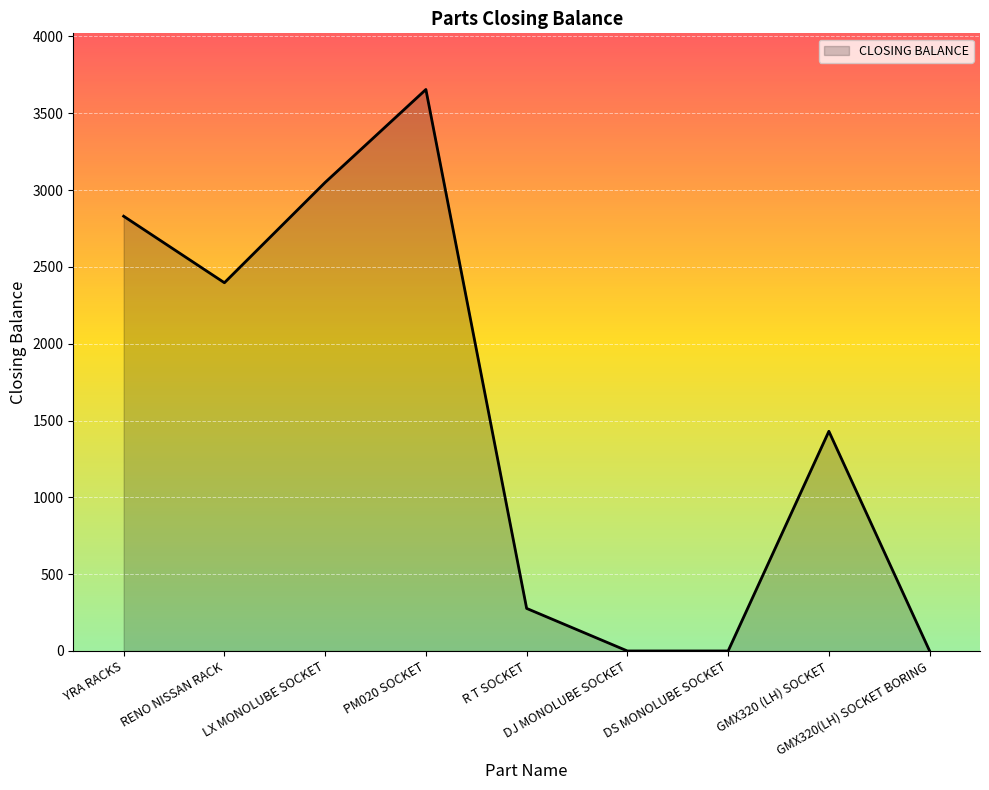

What is the difference between the second highest and minimum values?

3050